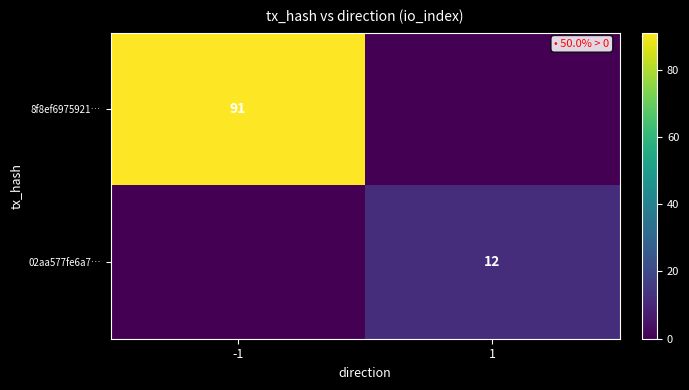

The 02aa577fe6a7… series shows 20 at 1. True or false?

False